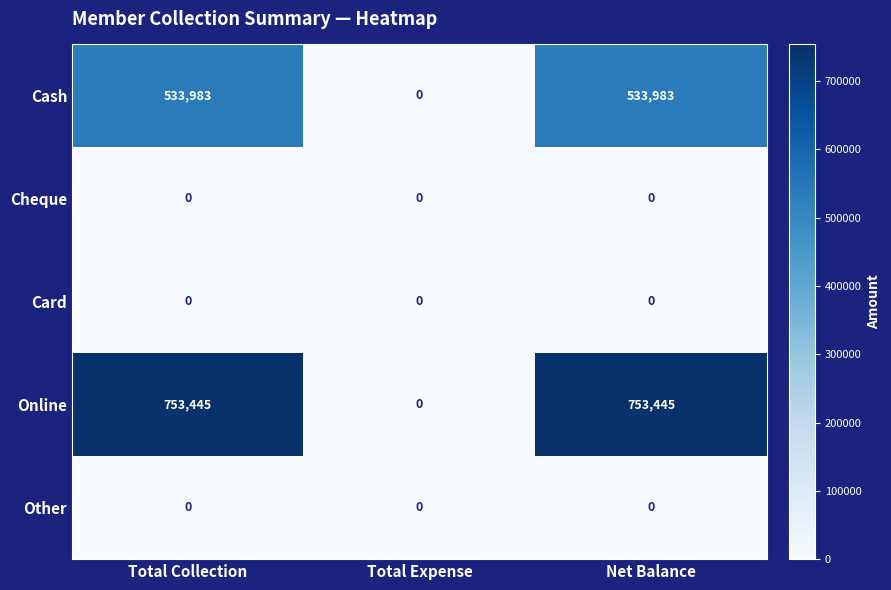

Which category has the lowest value in the Online series?

Total Expense